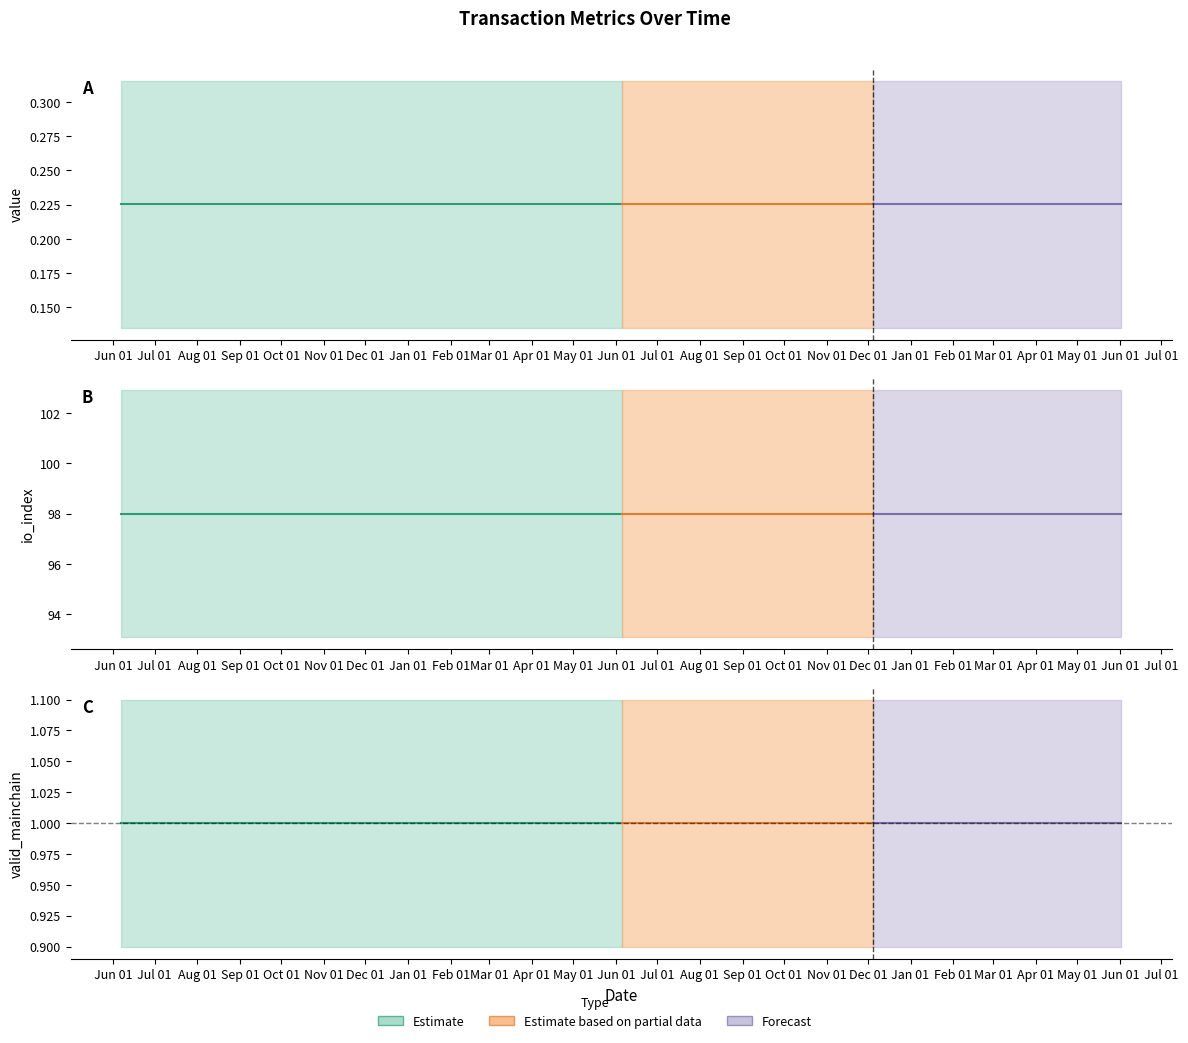

What is the approximate value of valid_mainchain at 20?

1.0